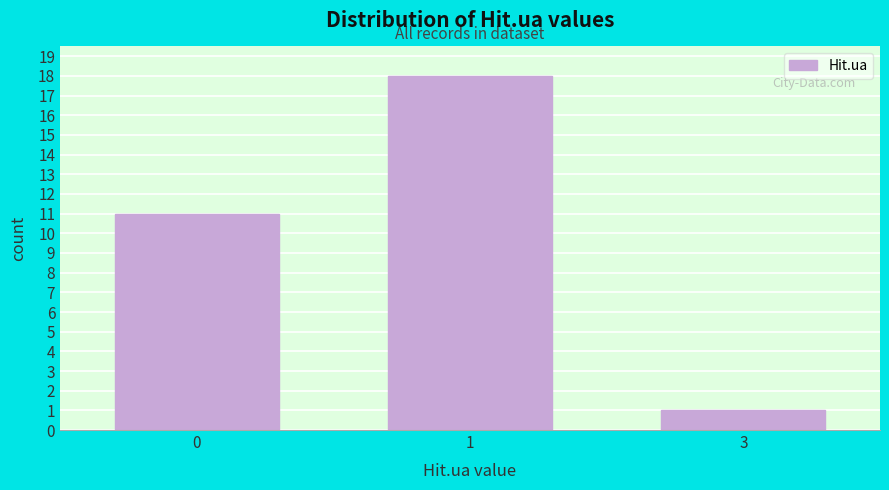

Reading left to right, what are all the values shown in this chart?

11	18	1